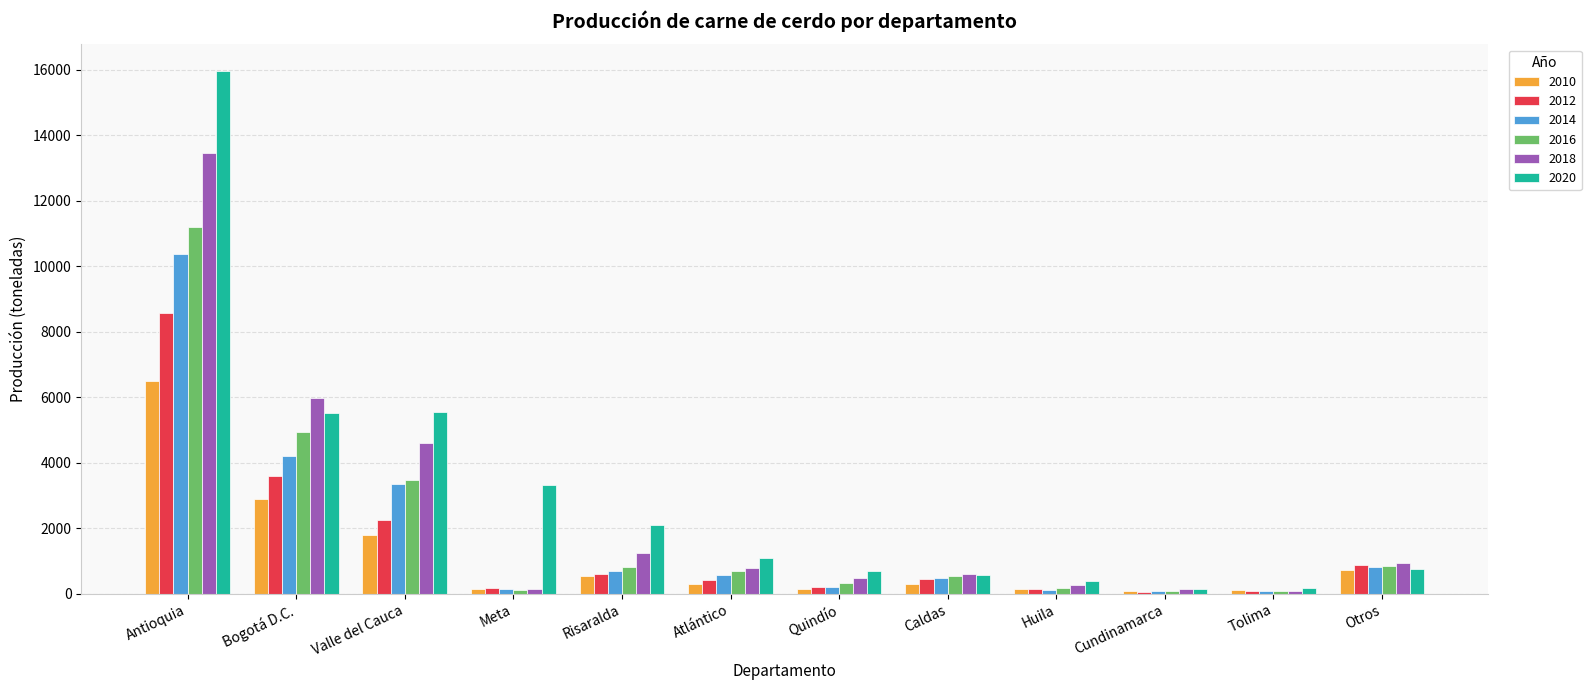

What is the label of the 6th bar from the left?

Atlántico